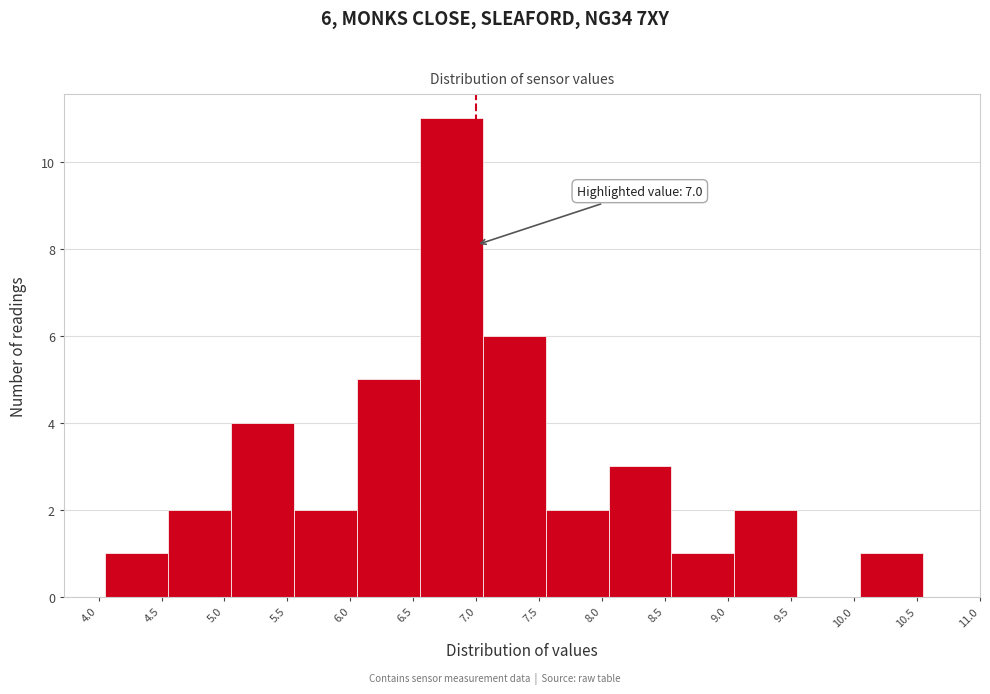

Which range on the x-axis has the tallest bar?

6.55 to 7.05